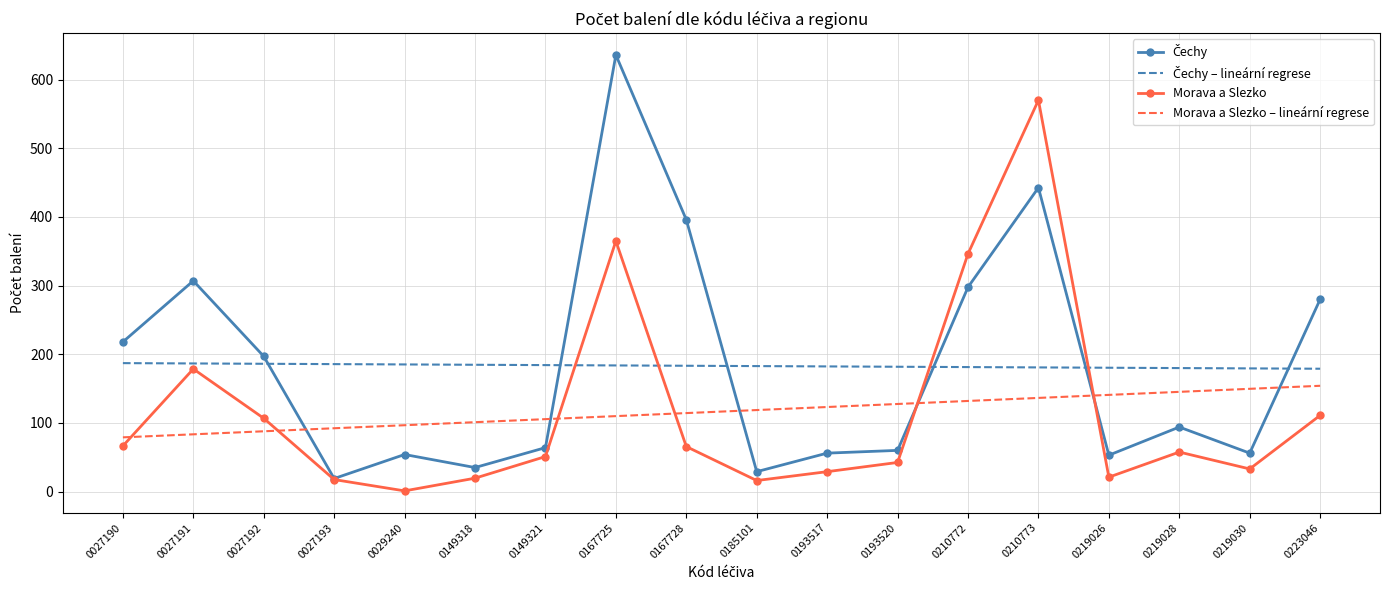

What is the total value across all series at 0027193?

314.4